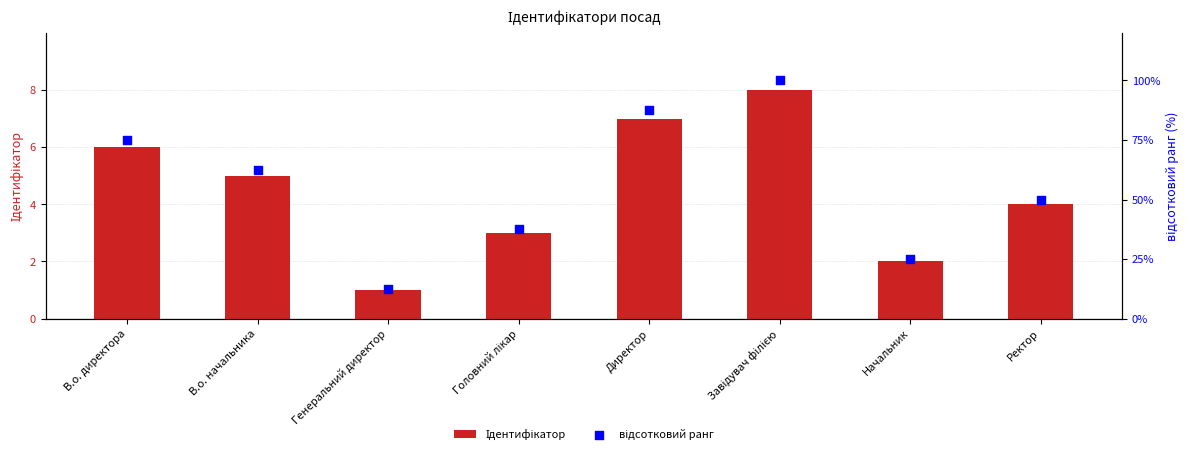

What is the total value across all series at Директор?

94.5